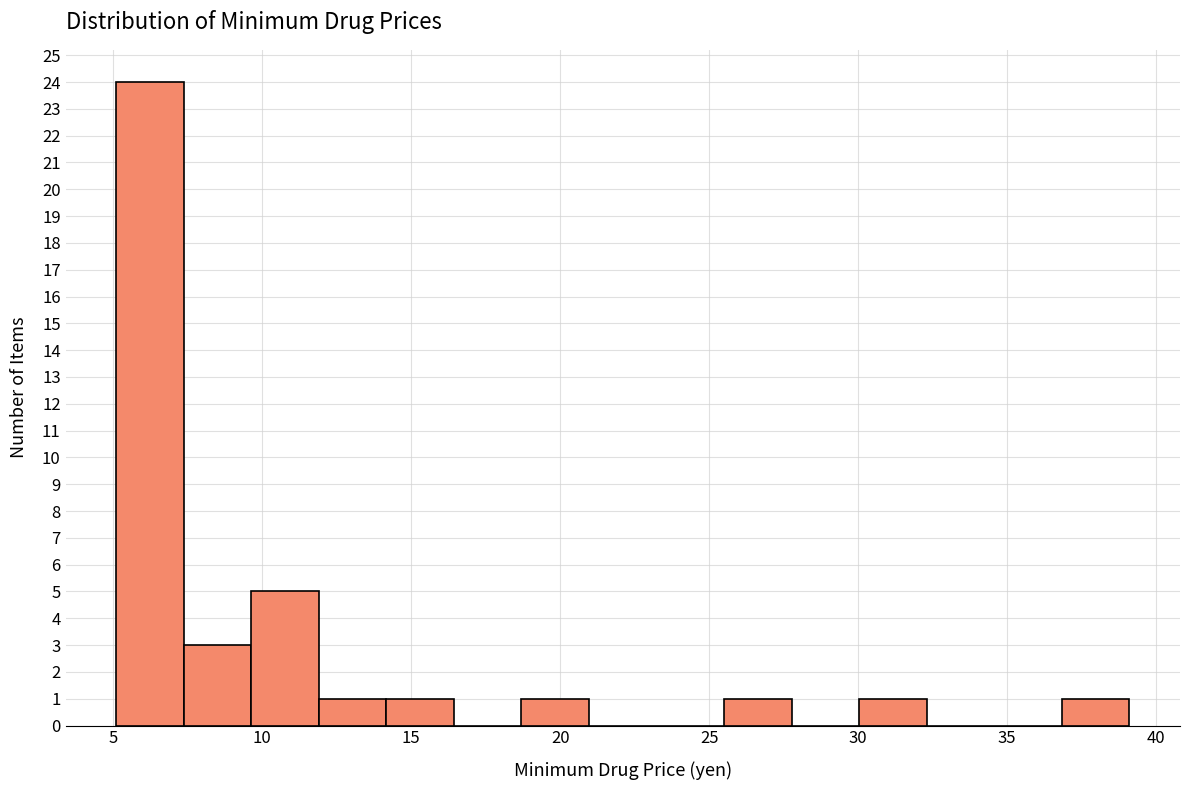

How tall is the bar that spans 25.5 to 28.0 on the x-axis? Neither the bar edges nor the heights are printed on the chart, so give them approximately, as read against the axes.

1